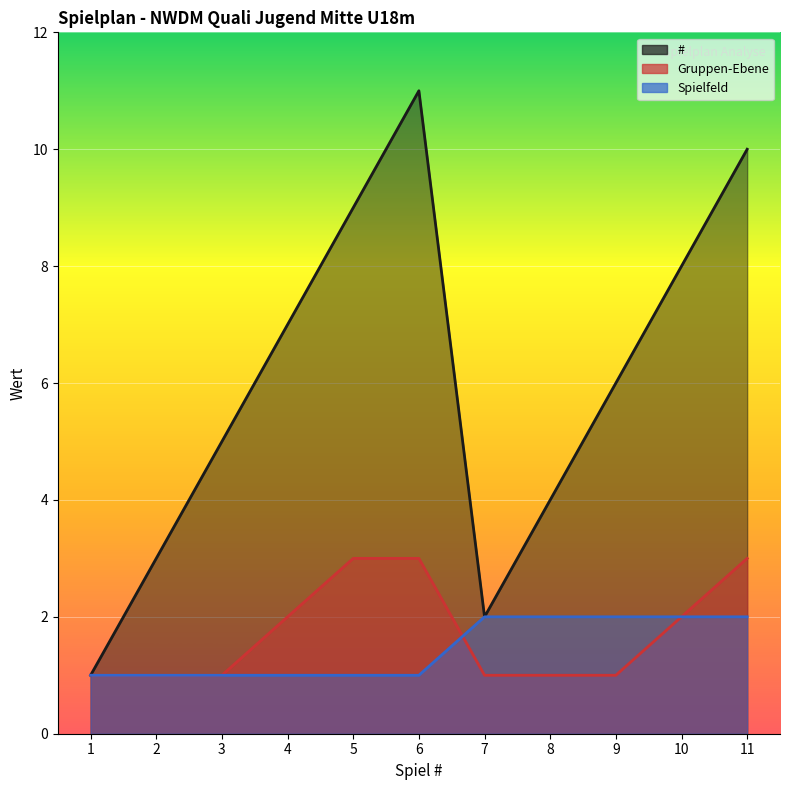

True or false: Spielfeld and Gruppen-Ebene intersect in this chart.

True